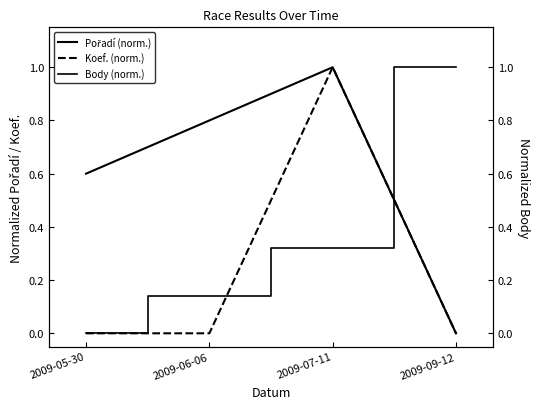

Reading left to right, transcribe all the data shown in this chart.

Pořadí (norm.): 2009-05-30=0.6	2009-06-06=0.8	2009-07-11=1.0	2009-09-12=0.0
Koef. (norm.): 2009-05-30=0.0	2009-06-06=0.0	2009-07-11=1.0	2009-09-12=0.0
Body (norm.): 2009-05-30=0.0	2009-06-06=0.1	2009-07-11=0.3	2009-09-12=1.0